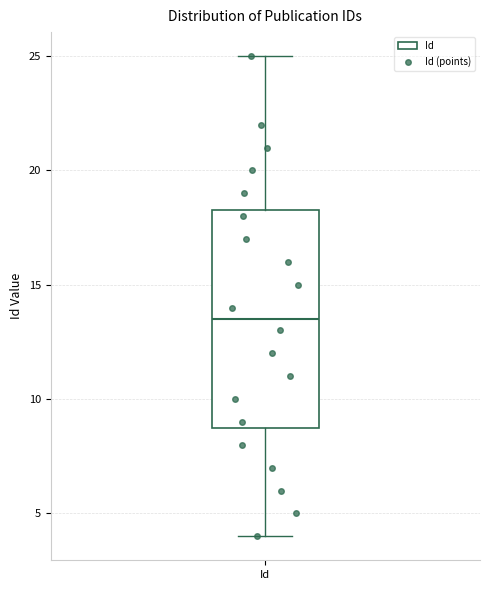

Read this box plot against the y-axis: the position of the median line, the range covered by the box, and the ends of both whiskers. The values are not printed on the chart, so give them approximately, as read against the axis.

median 13.5, box 9.0 to 18.5, whiskers 4.0 to 25.0